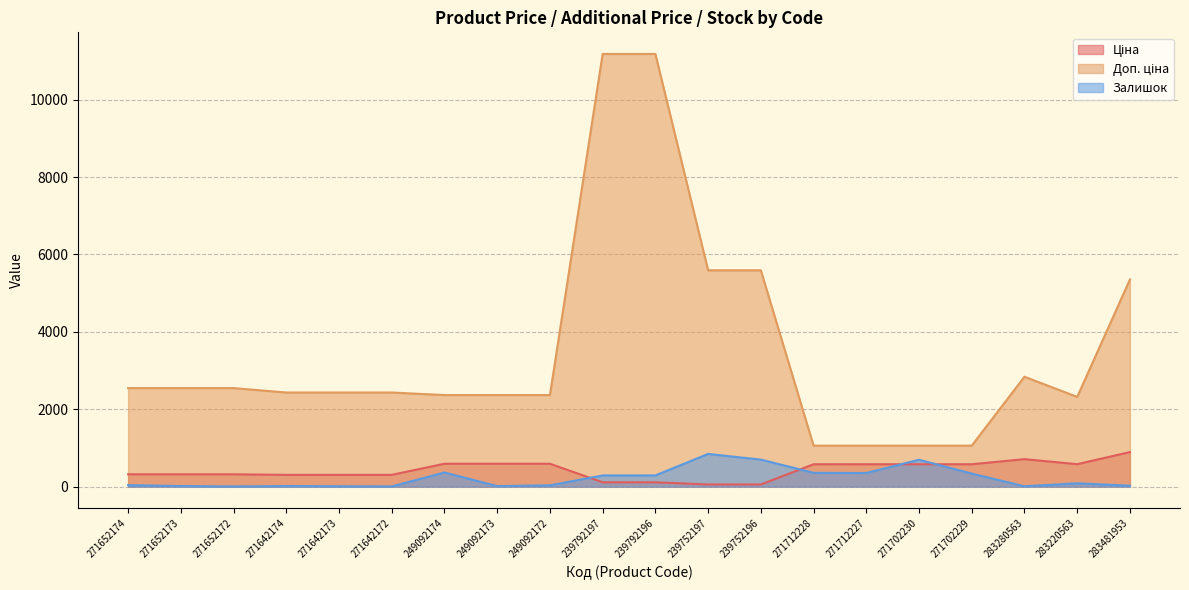

Does the chart have visible grid lines?

Yes